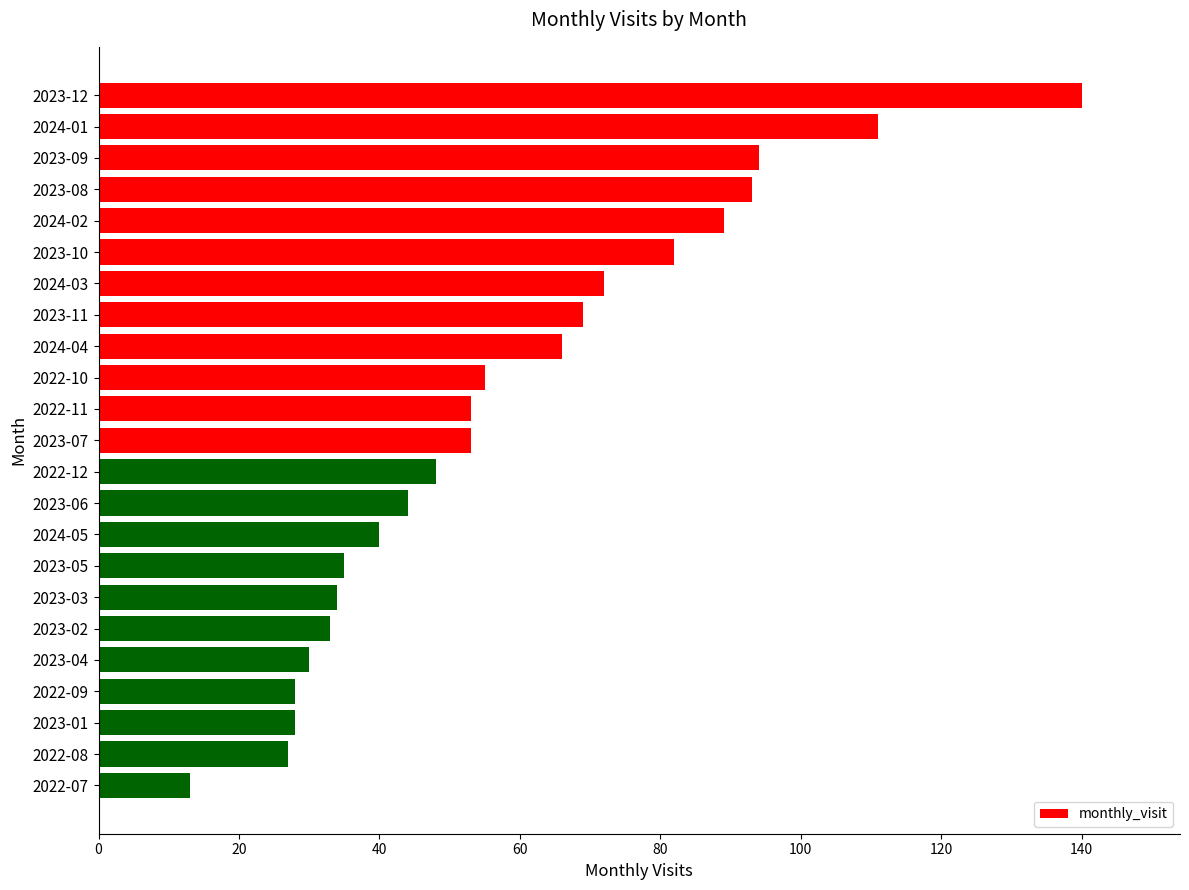

What is the difference between the second highest and second lowest values?

84